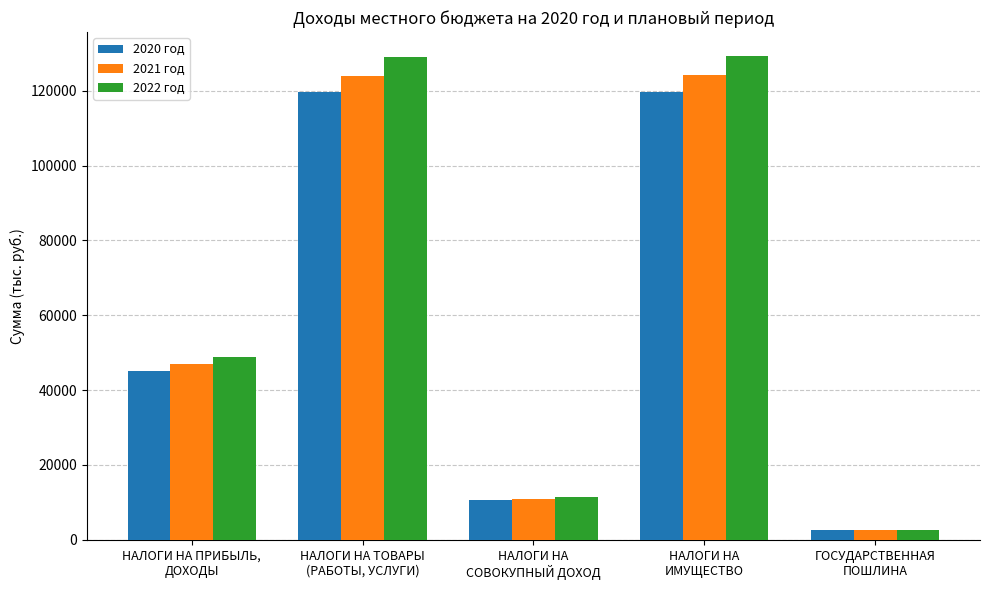

What is the greatest value displayed?

129187